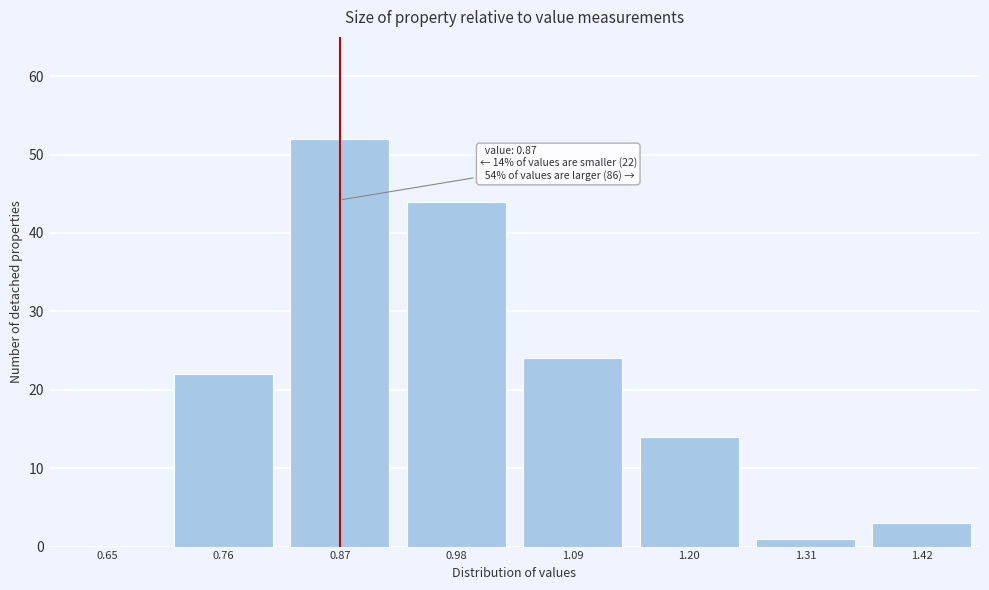

Reading left to right, what are all the values shown in this chart?

0.65=0	0.76=22	0.87=52	0.98=44	1.09=24	1.20=14	1.31=1	1.42=3